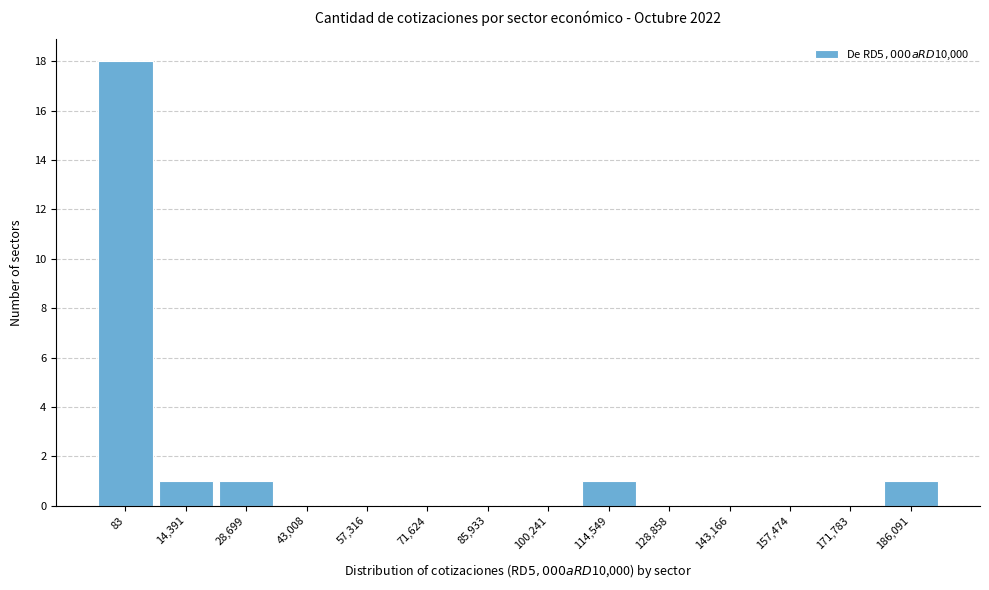

Reading left to right, what are all the values shown in this chart?

83=18	14,391=1	28,699=1	43,008=0	57,316=0	71,624=0	85,933=0	100,241=0	114,549=1	128,858=0	143,166=0	157,474=0	171,783=0	186,091=1